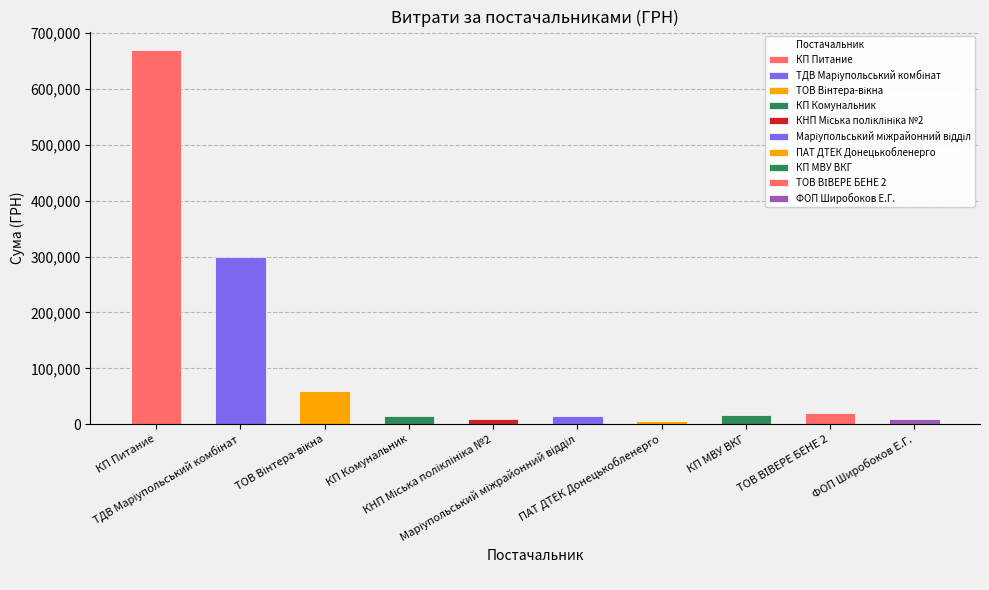

Reading left to right, transcribe all the data shown in this chart.

669378.6	298445.9	59400.0	14748.6	8751.0	14570.8	5791.4	16189.5	20625.0	8438.0